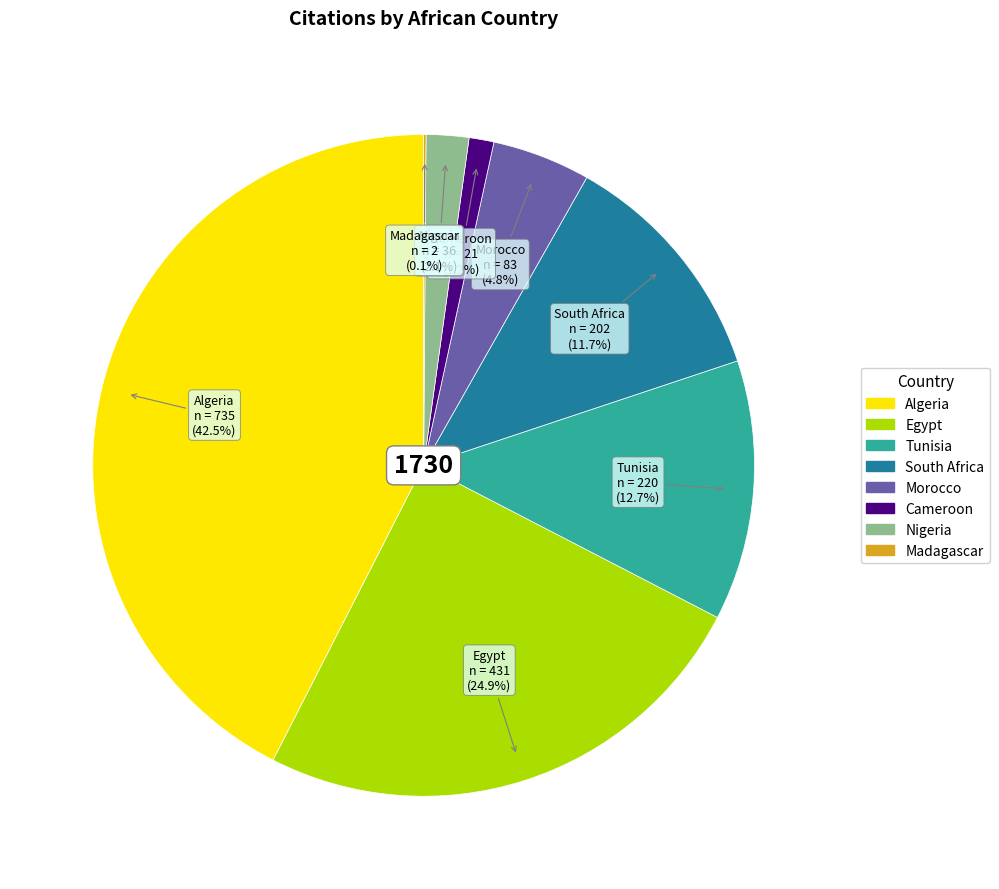

Is there a majority slice in this chart?

No